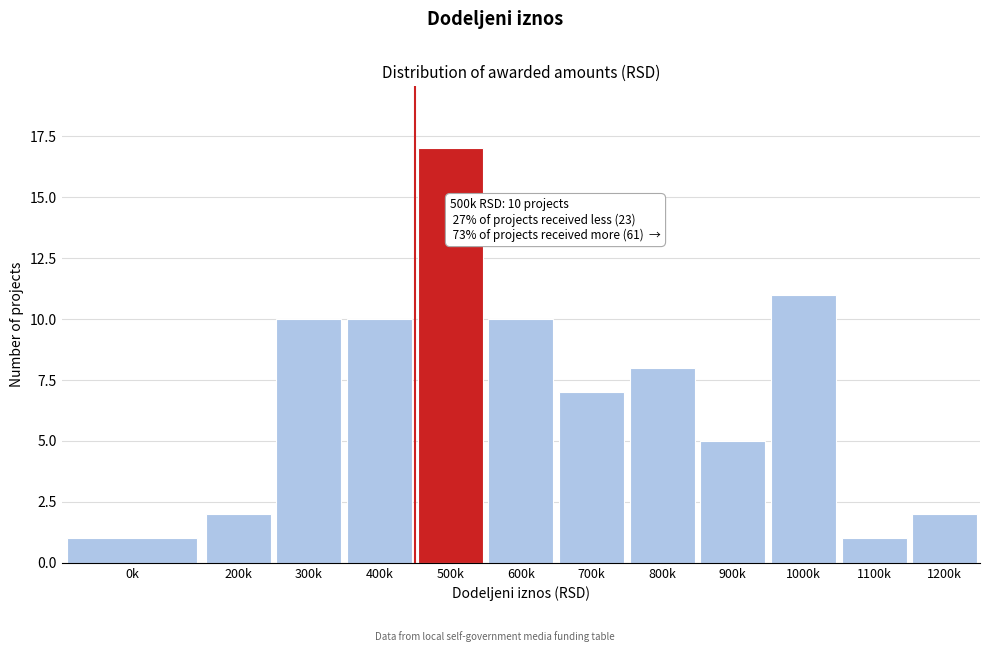

Reading right to left, transcribe all the data shown in this chart.

2	1	11	5	8	7	10	17	10	10	2	1